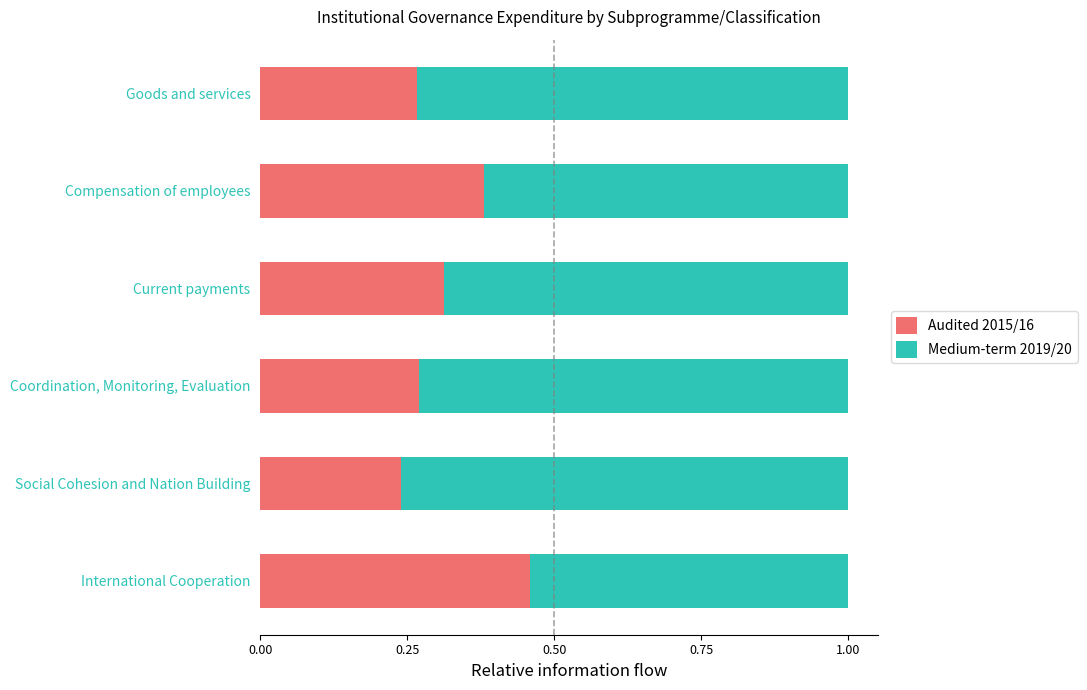

Which category has the highest value in the Audited 2015/16 series?

International Cooperation